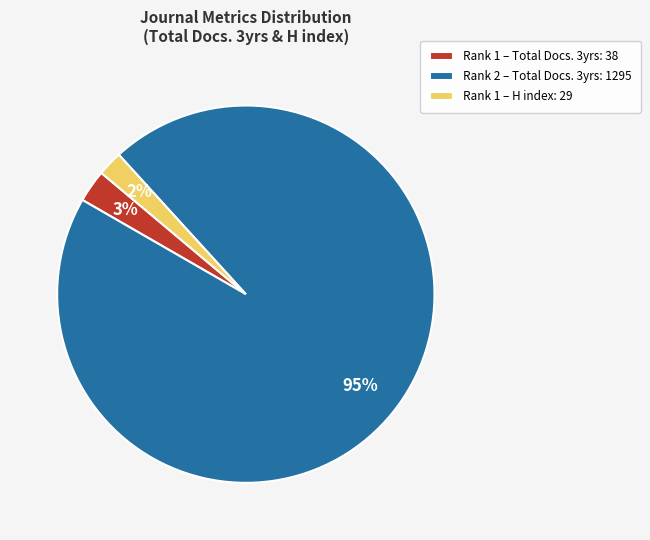

The Rank 1 – H index: 29 slice represents 2% of the pie. True or false?

True